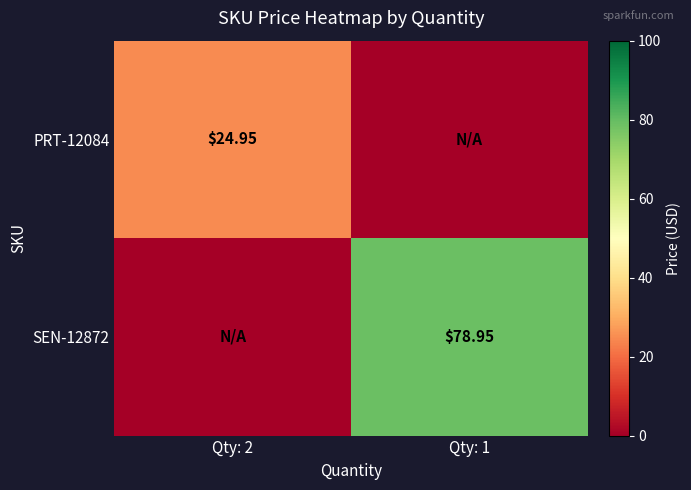

What is the average value of the SEN-12872 series?

39.5